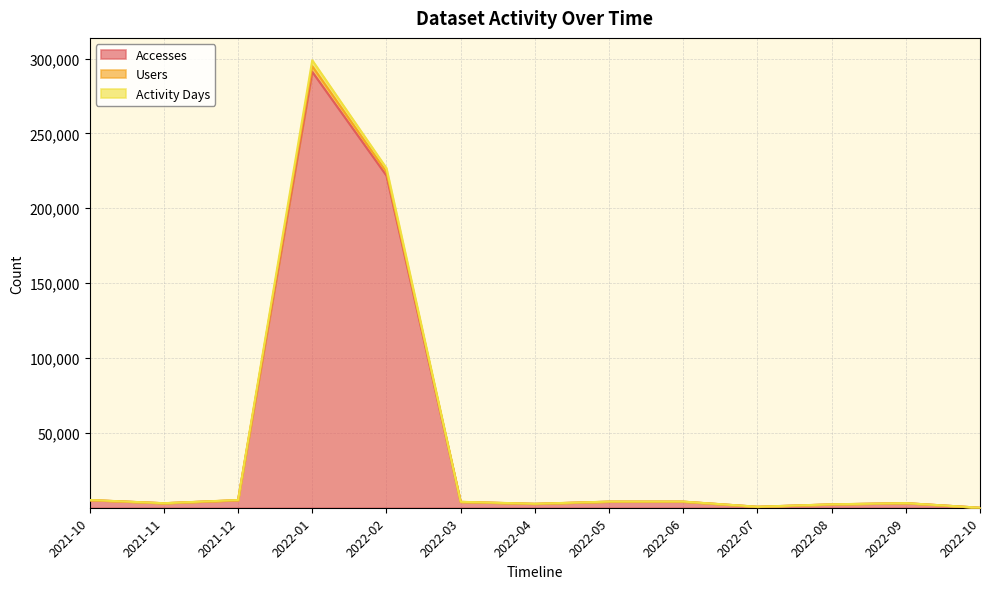

At 2022-10, list the series in order from smallest to largest.

Accesses, Activity Days, Users